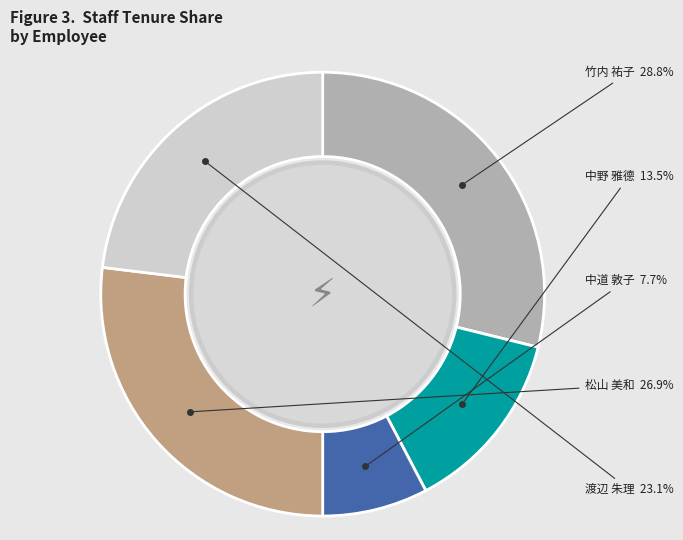

Count the number of slices in the pie.

5